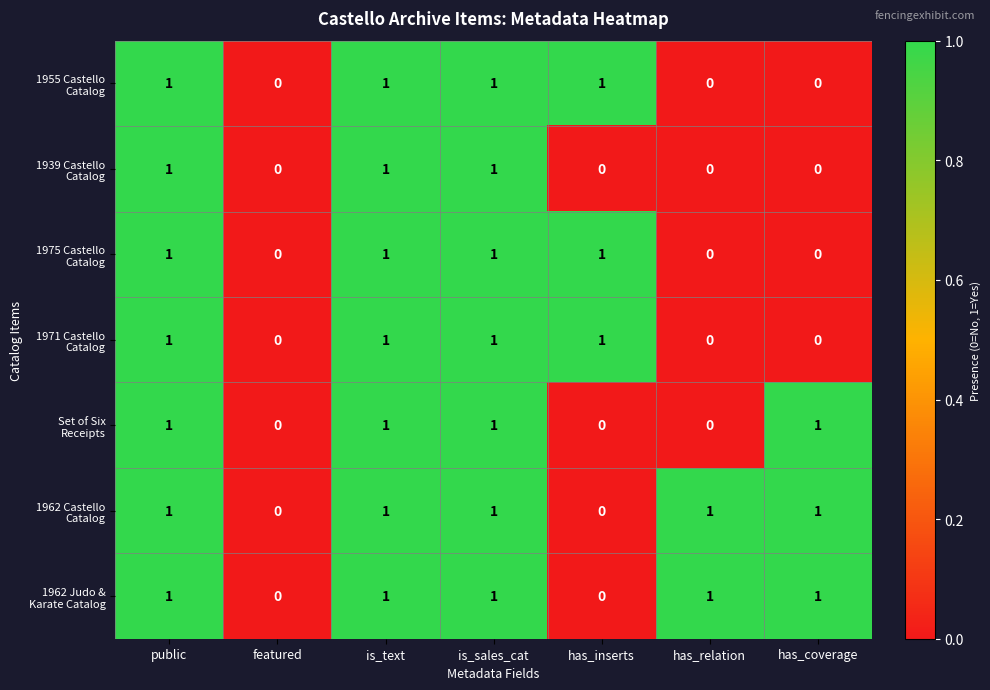

What is the total value across all series at has_coverage?

3